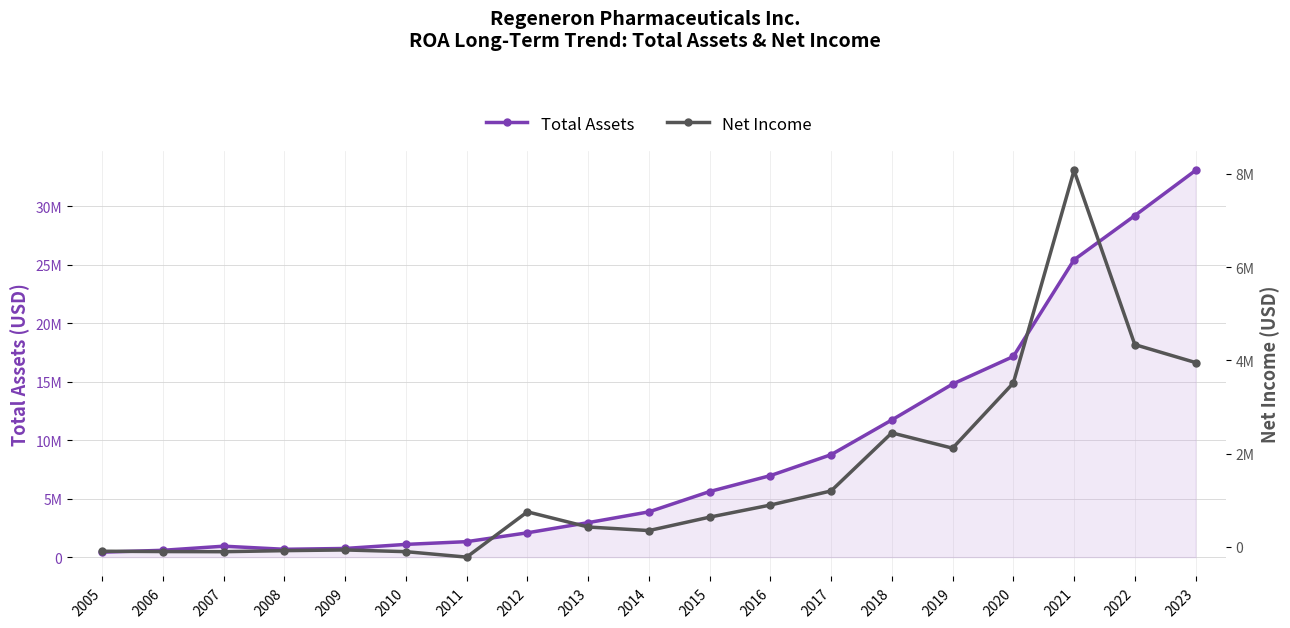

What are all the series names shown in the legend?

Total Assets, Net Income